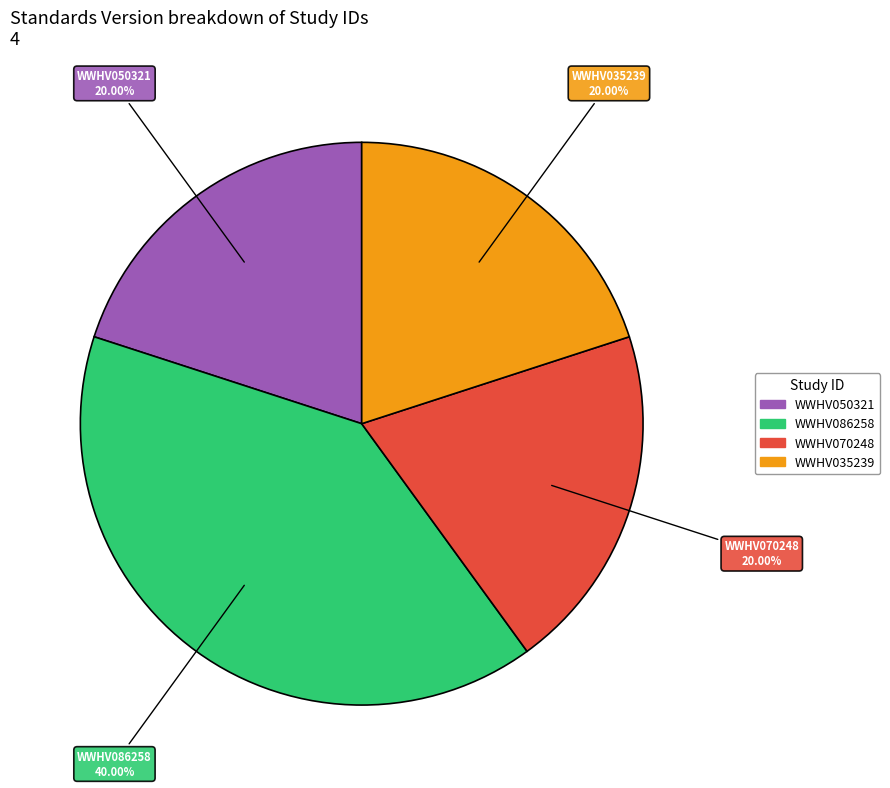

What percentage is NOT represented by WWHV086258?

60.0%